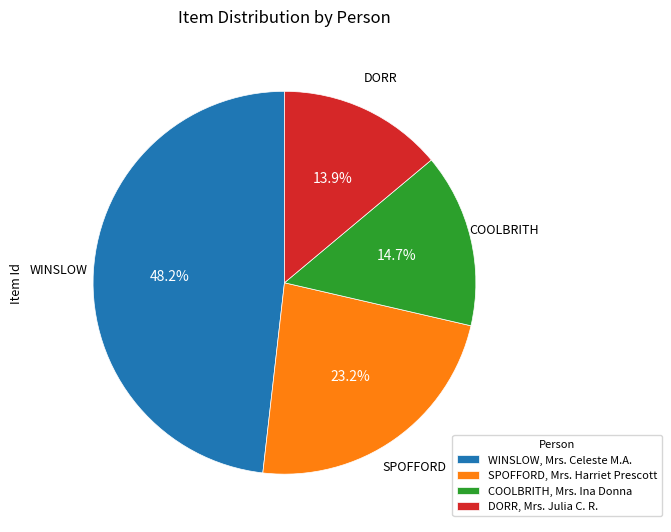

True or false: COOLBRITH, Mrs. Ina Donna accounts for 9% of the total.

False